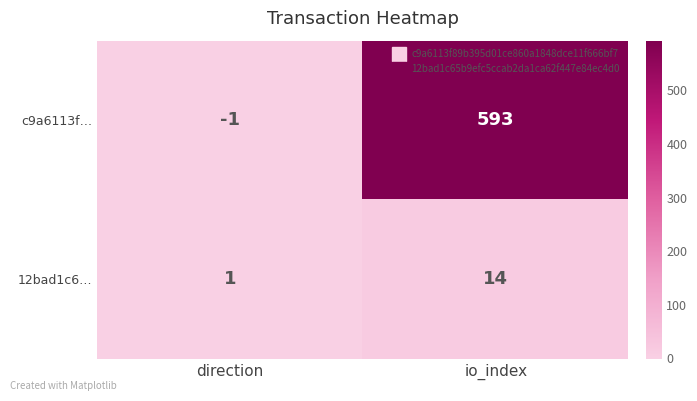

At which label does 12bad1c6… reach its minimum?

direction